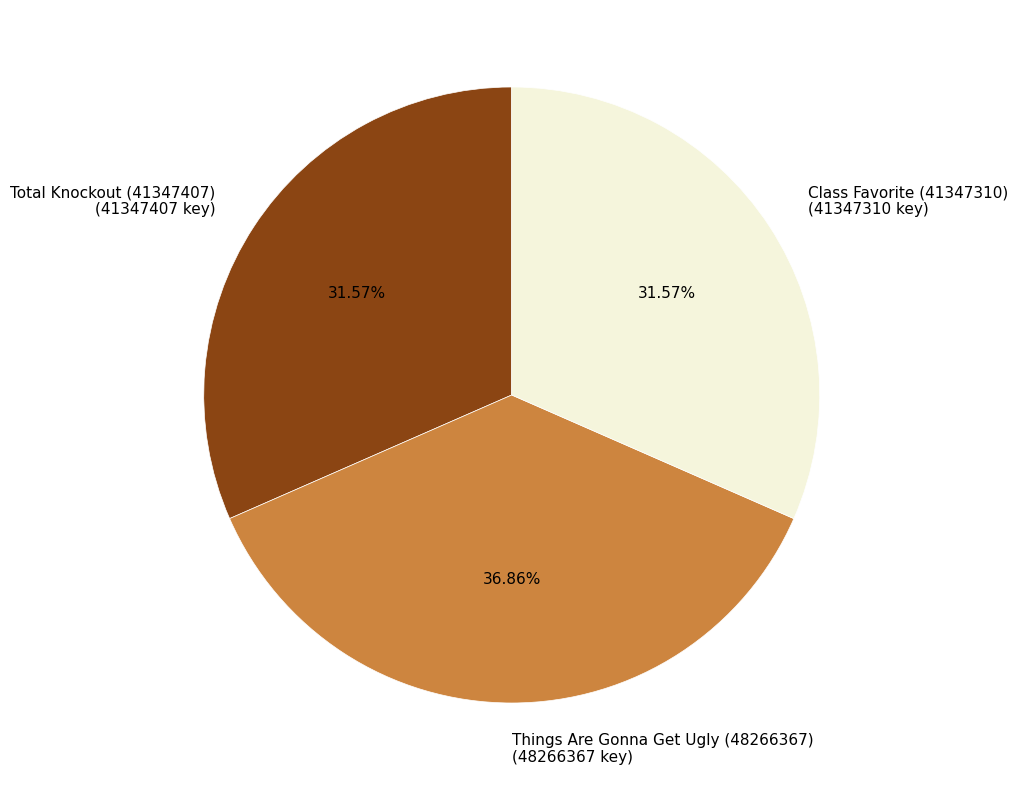

To the nearest percent, what is the average slice percentage?

33%